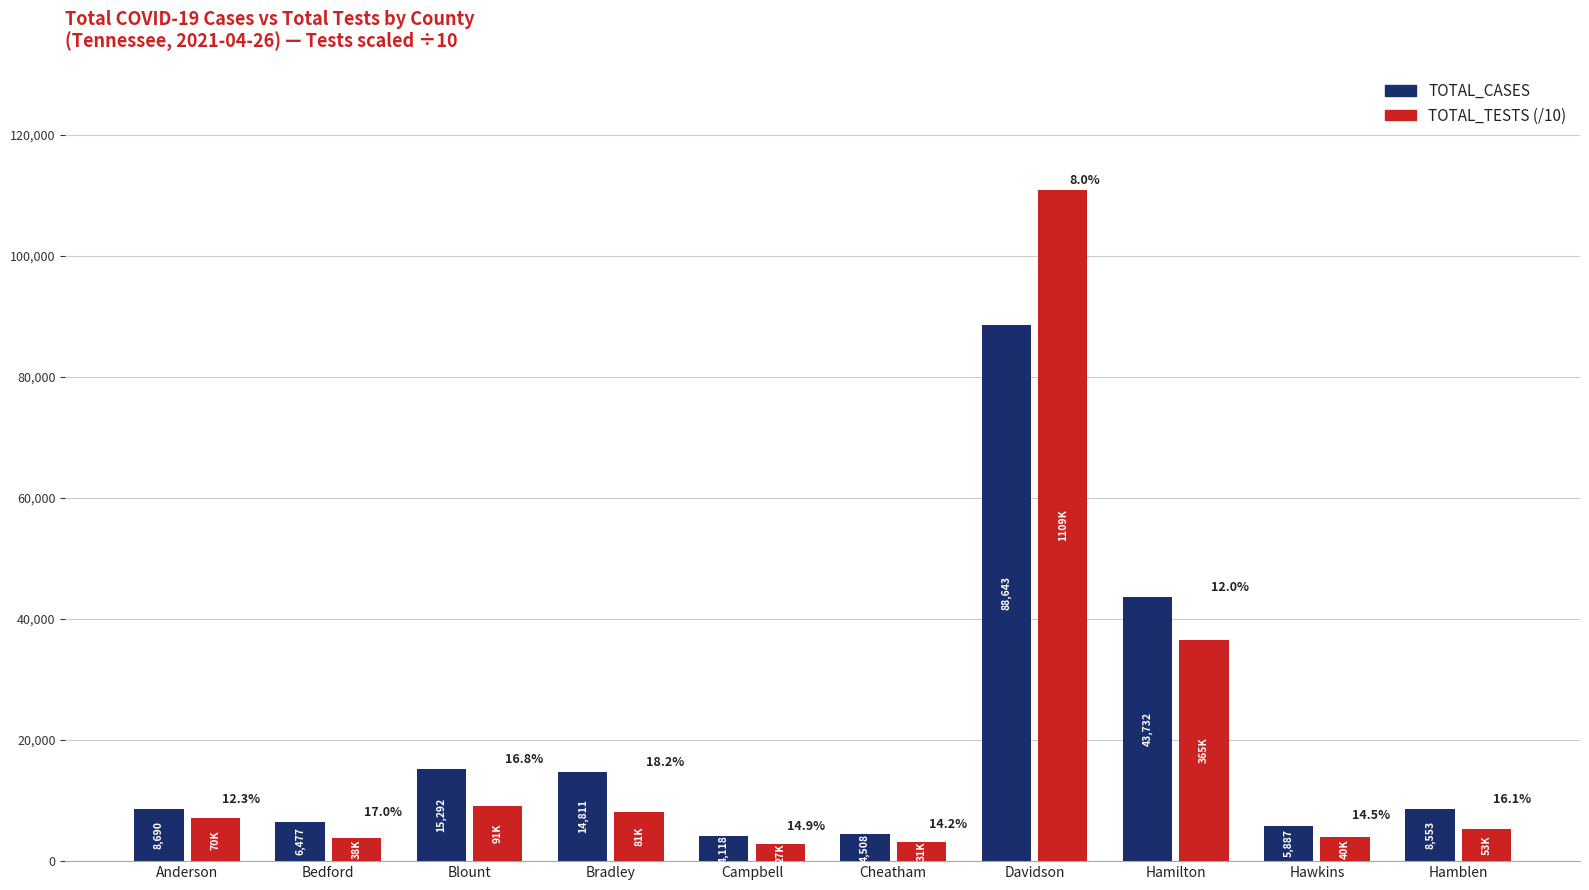

At which label does TOTAL_TESTS (/10) reach its minimum?

Campbell